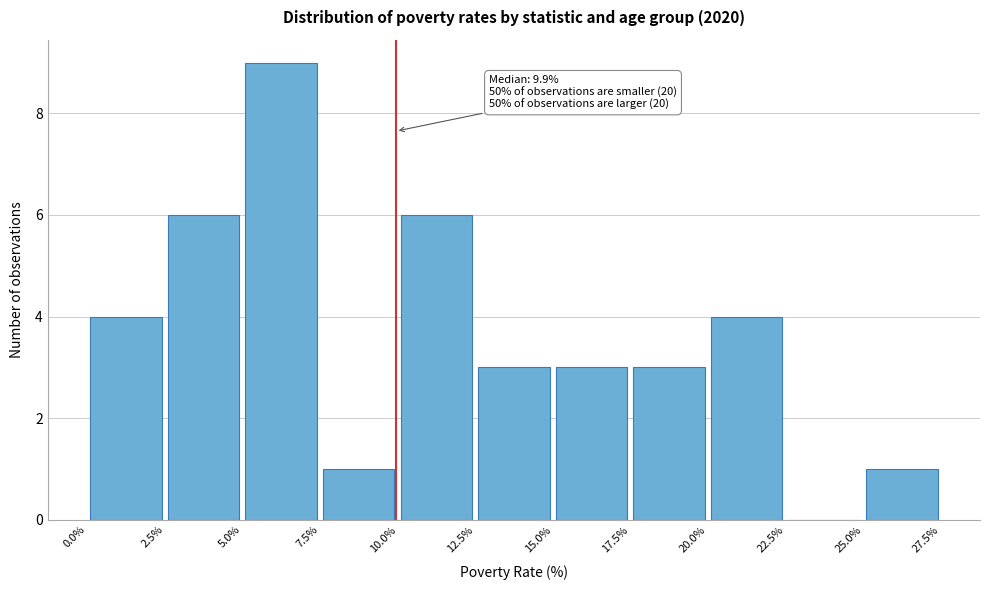

Which range on the x-axis has the tallest bar?

5.0% to 7.5%